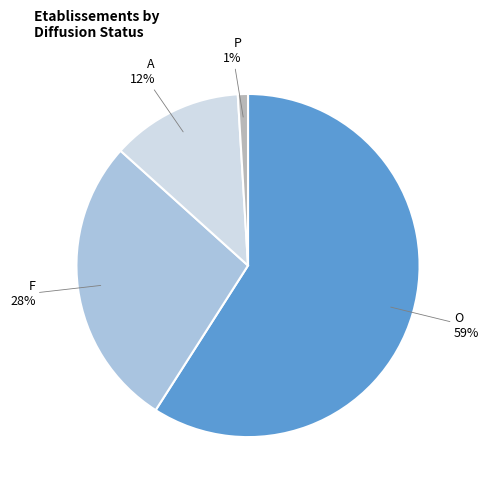

Is there a majority slice in this chart?

Yes